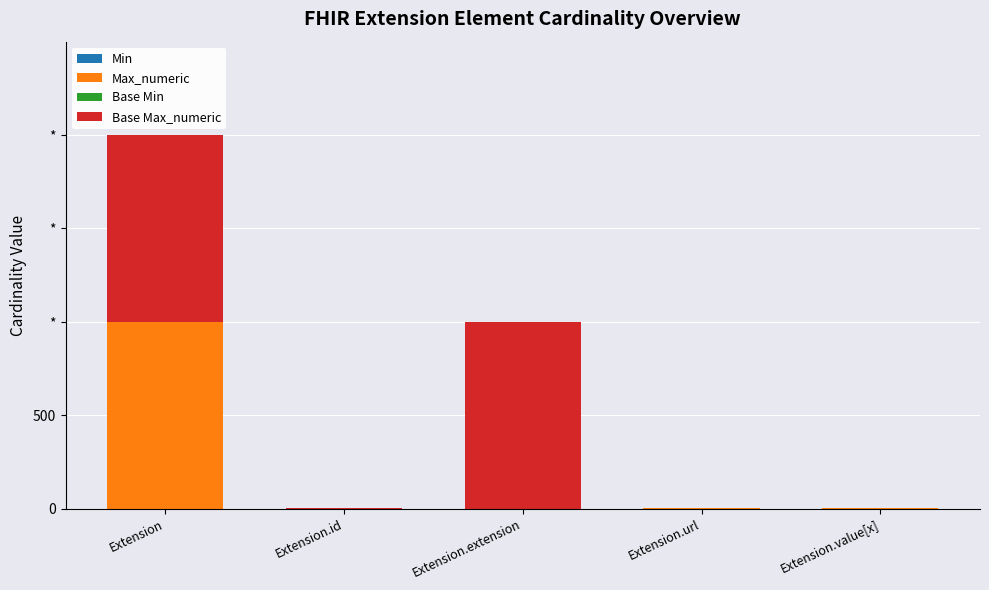

Does the chart contain stacked bars?

Yes